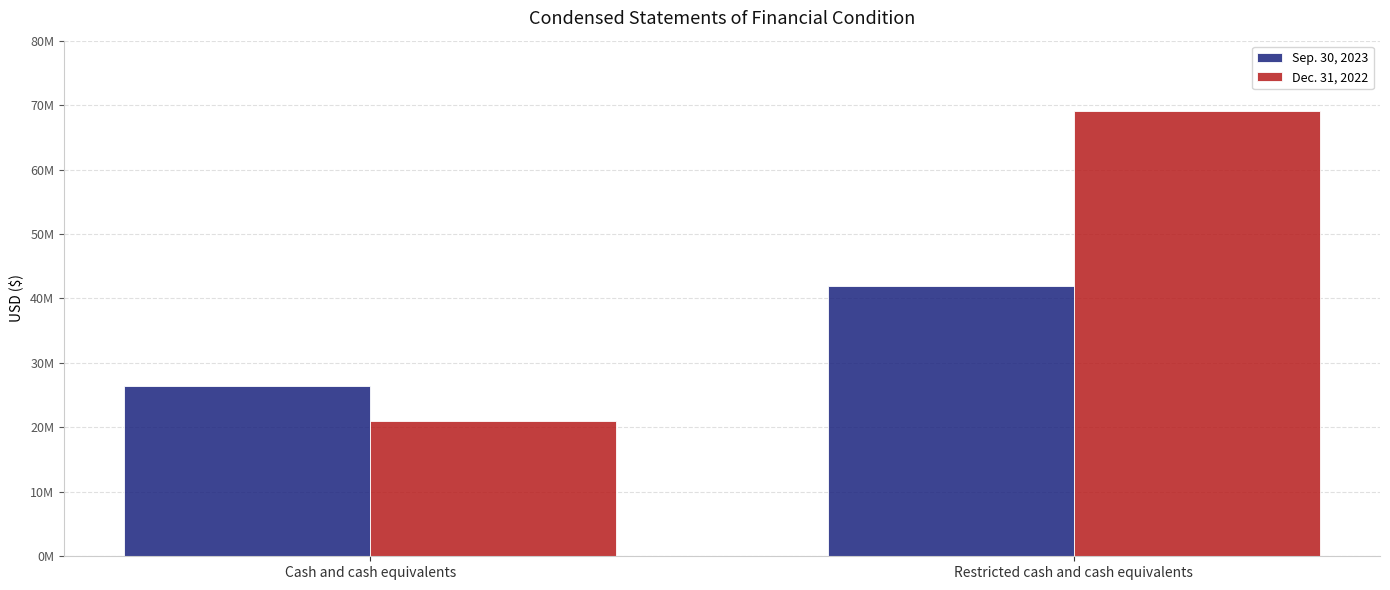

What are all the series names shown in the legend?

Sep. 30, 2023, Dec. 31, 2022